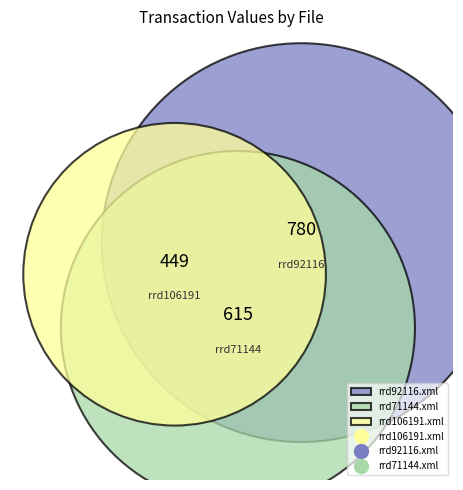

Do rrd92116.xml and rrd106191.xml together represent more than half of the pie?

Yes